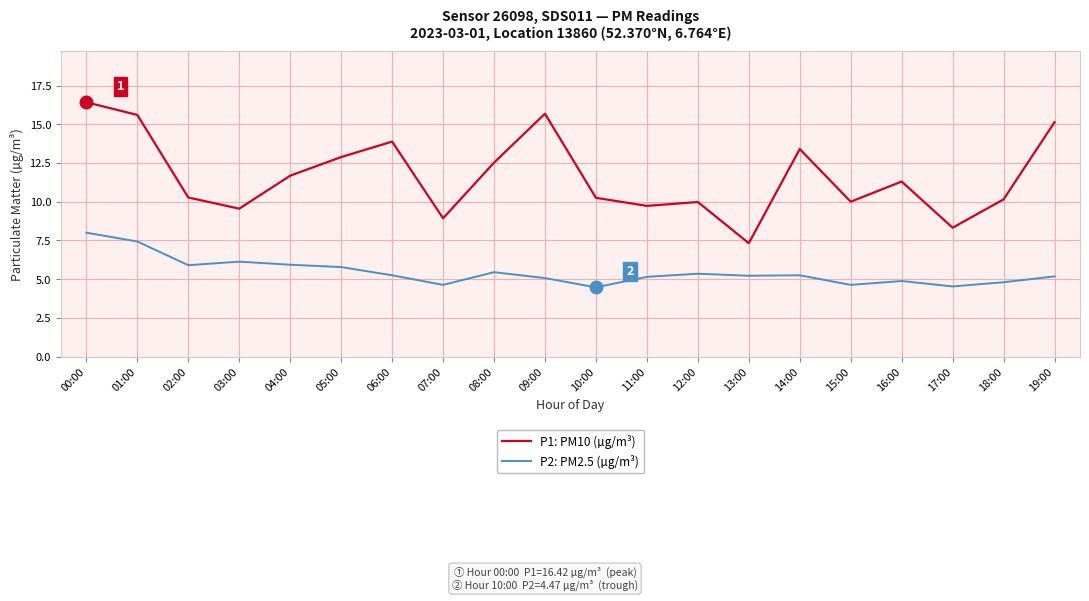

Which series has the largest total across all categories?

P1: PM10 (µg/m³)